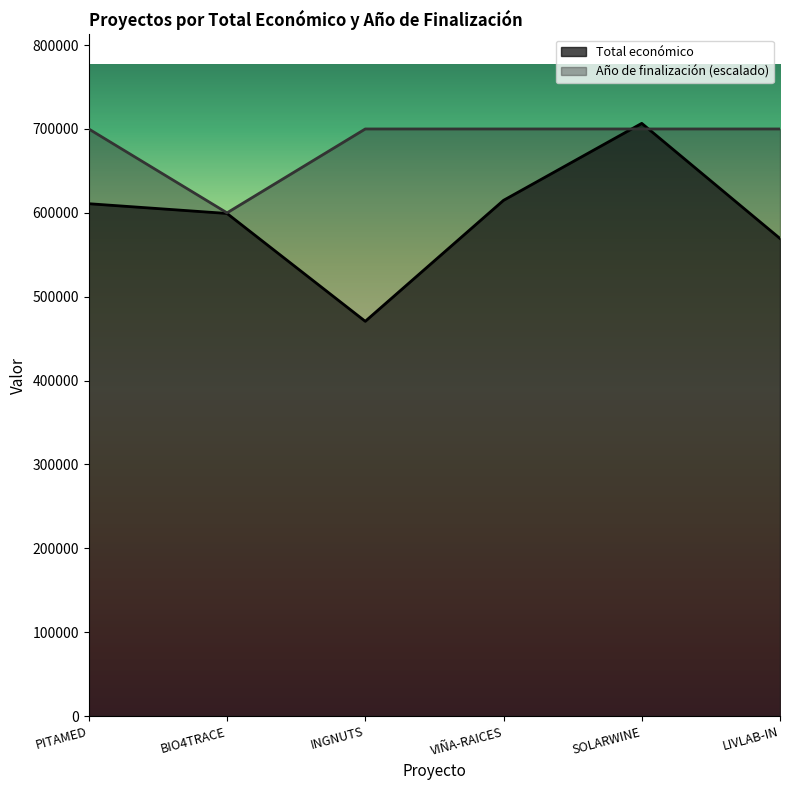

Between PITAMED and LIVLAB-IN, which series saw the biggest shift?

Total económico